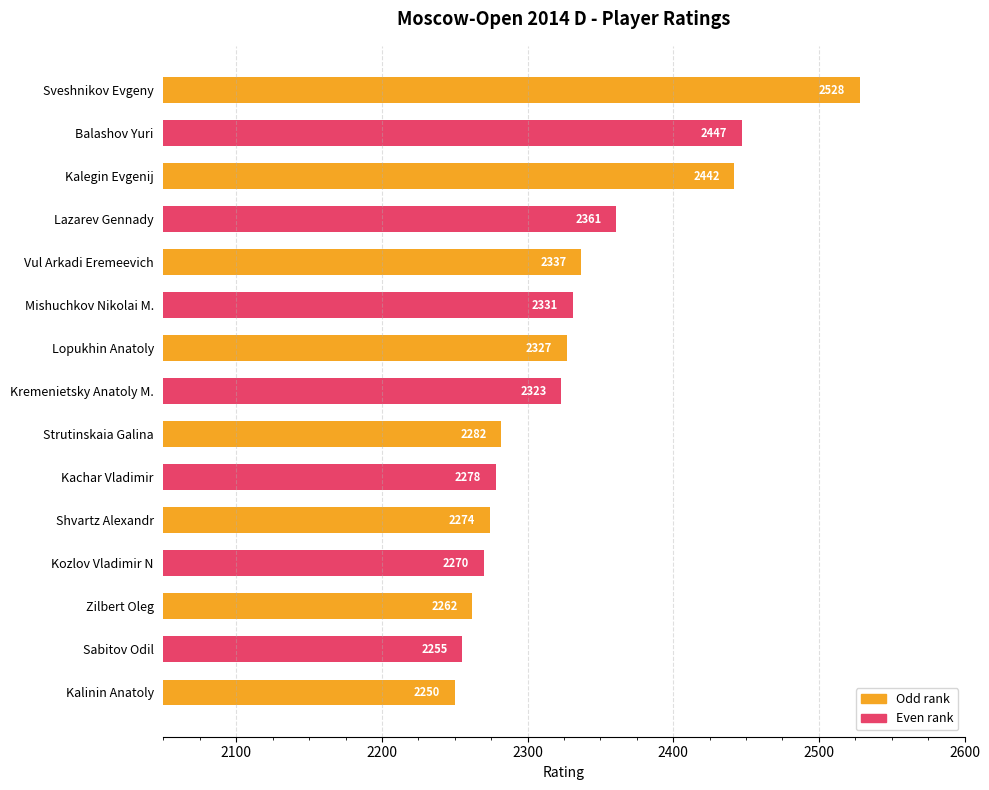

Are the bars grouped side by side (vs. stacked)?

No